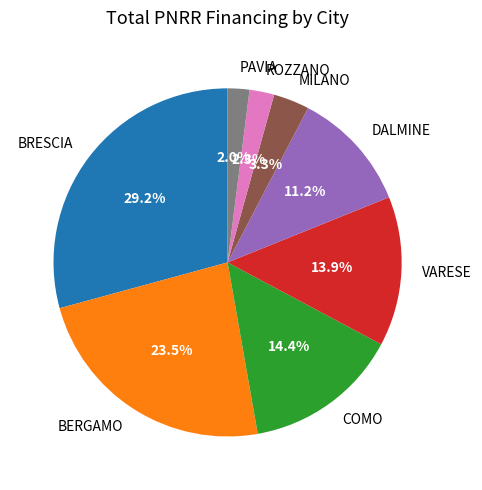

Between COMO and MILANO, which is larger?

COMO